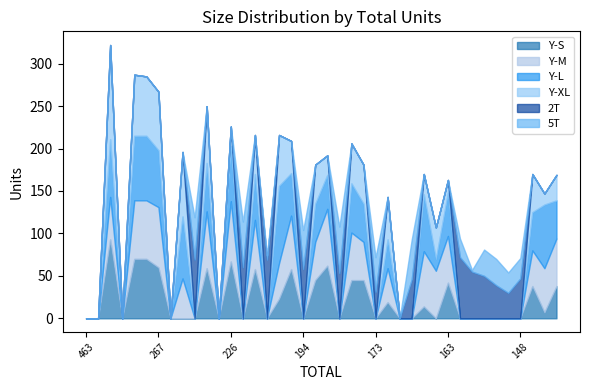

Which series has the largest total across all categories?

Y-L